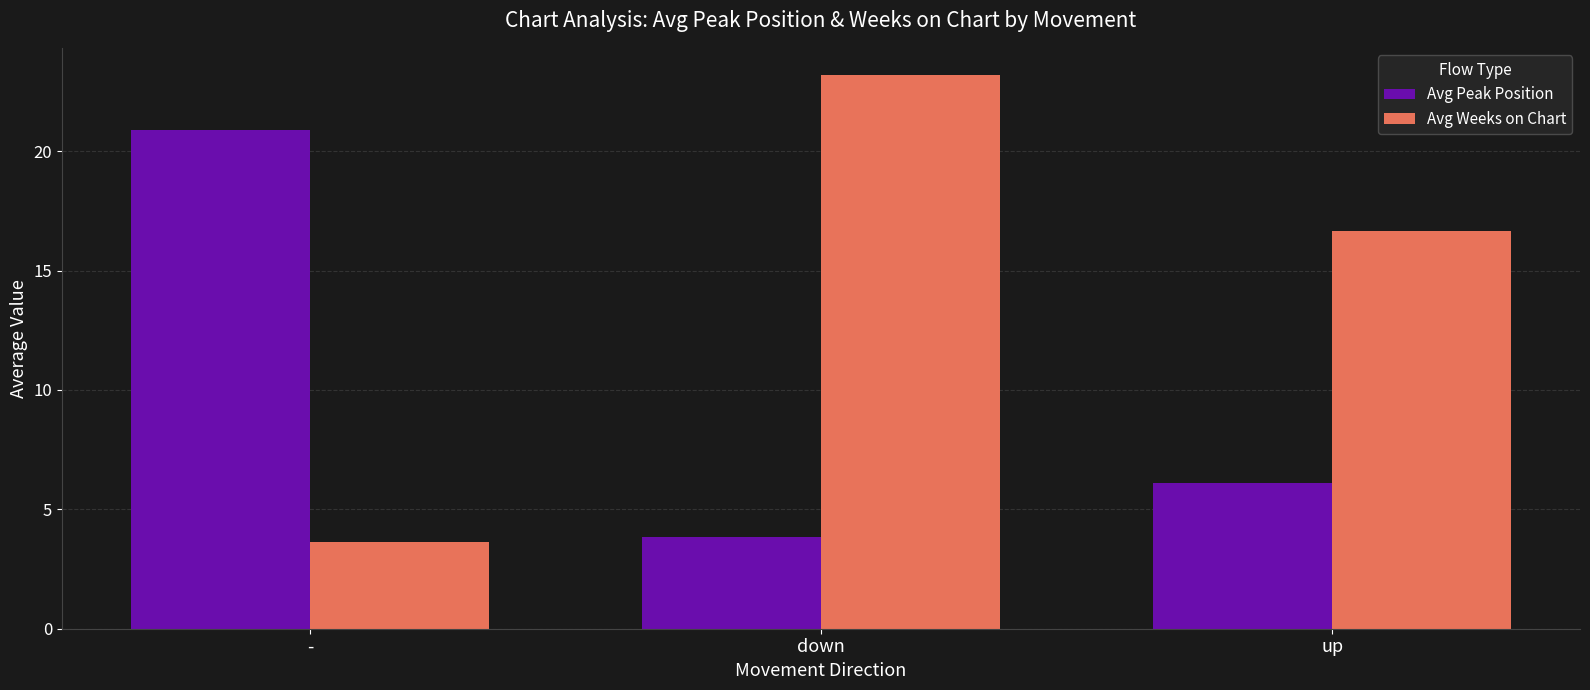

What is the sum of the Avg Peak Position values at - and down?

24.7